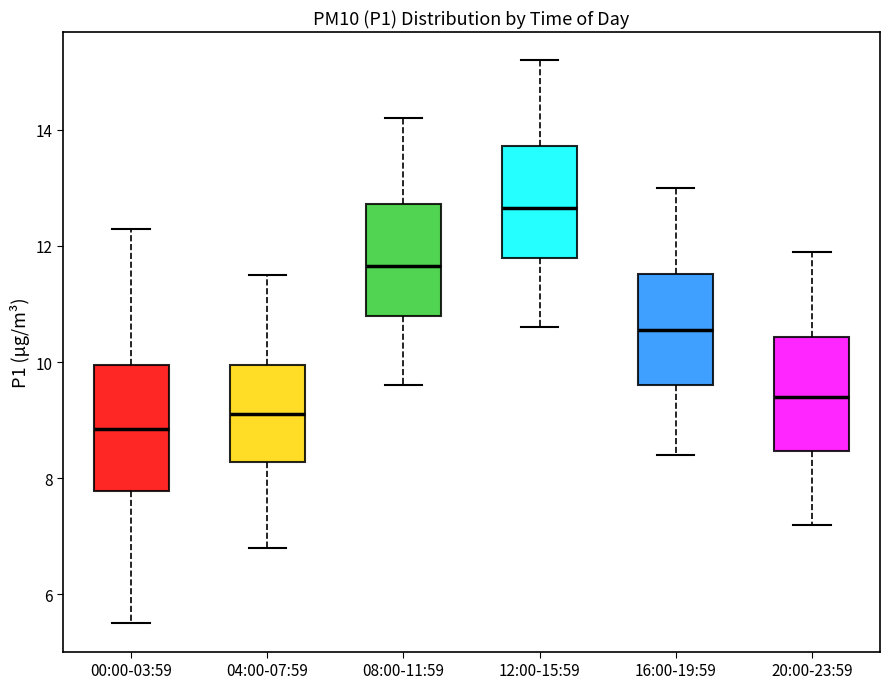

Which box is the tallest, from its lower edge to its upper edge?

00:00-03:59